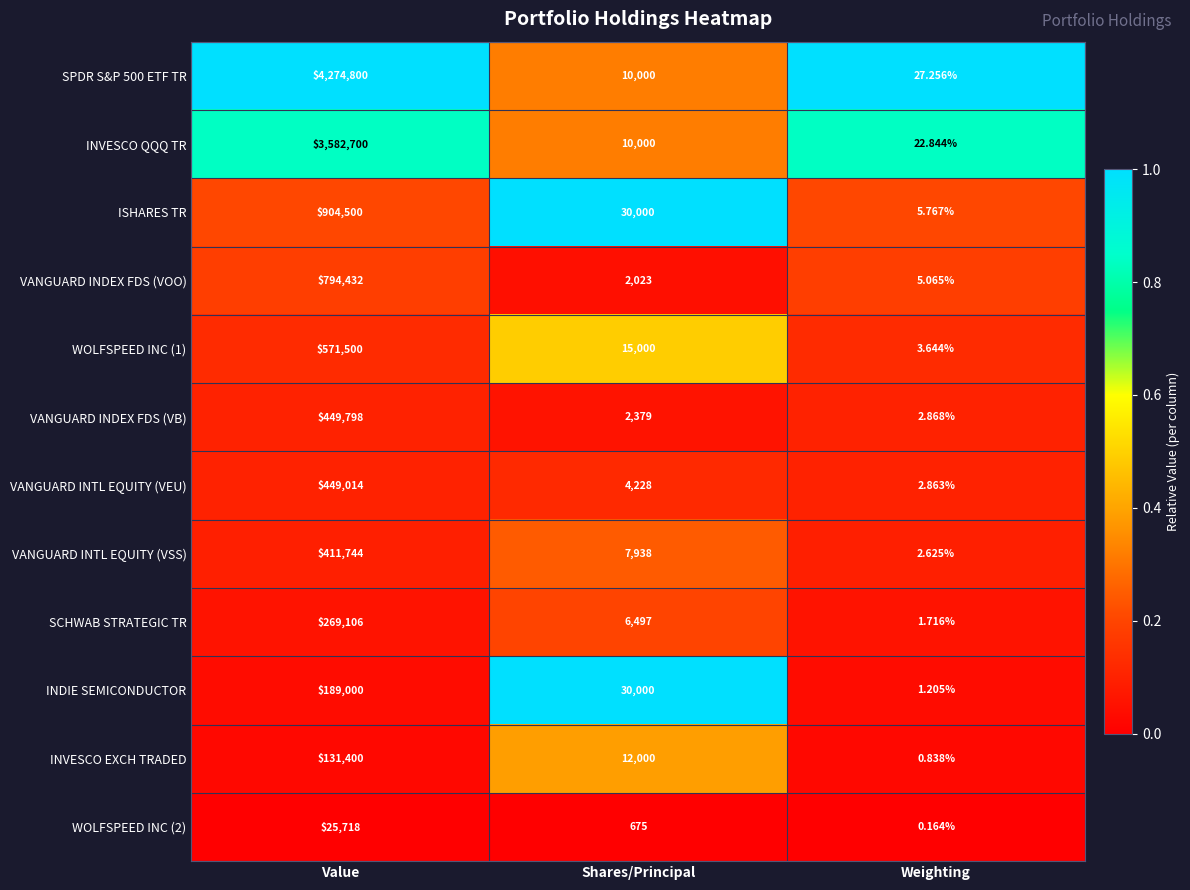

Where does the VANGUARD INDEX FDS (VB) series first go above 2379?

Value